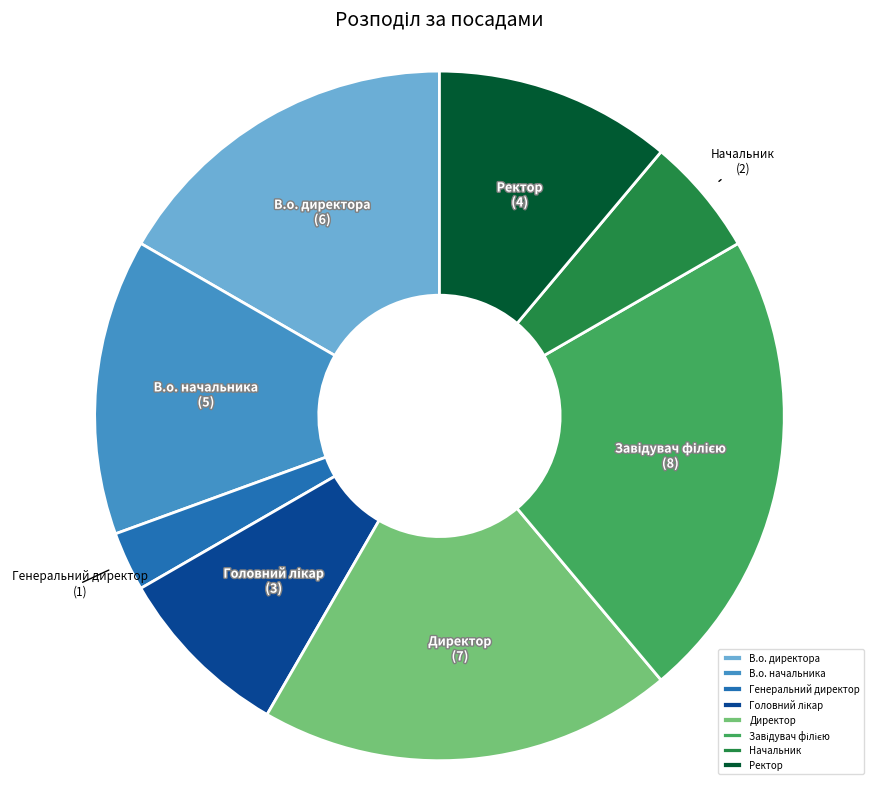

How many segments does this pie chart have?

8